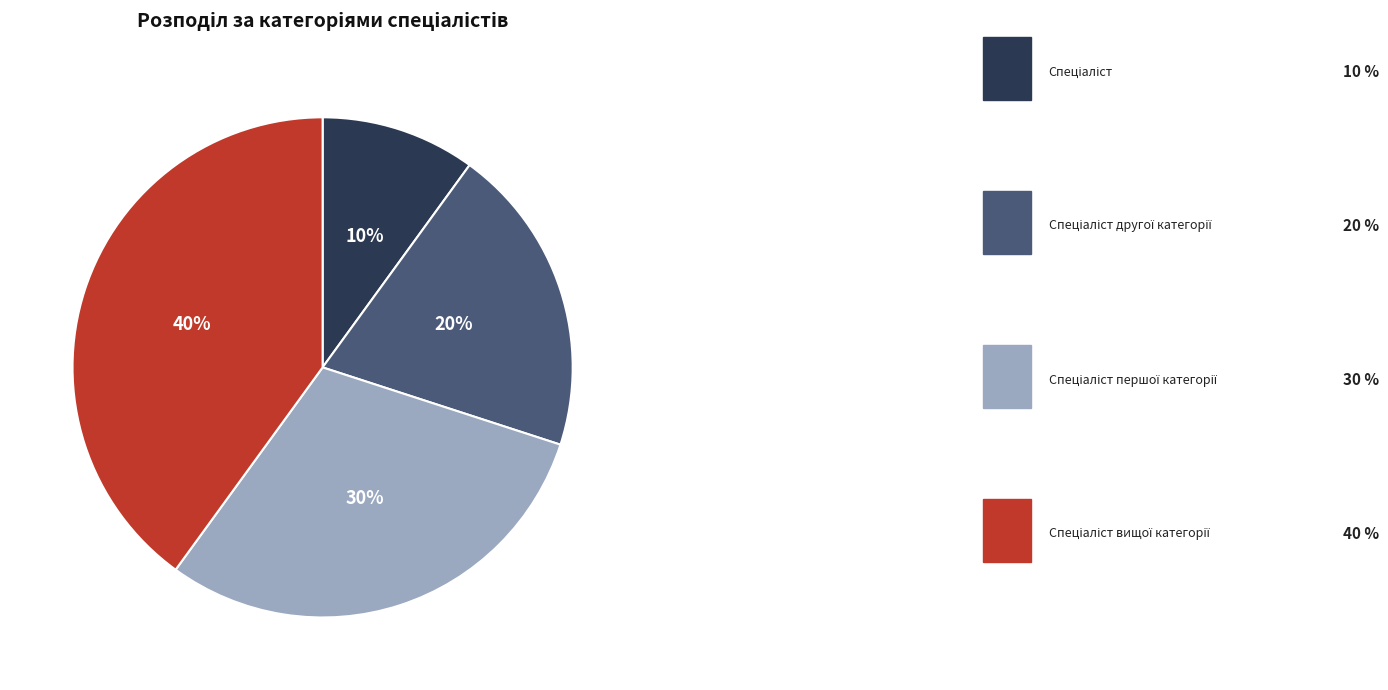

Is there any slice that represents more than half of the pie?

No